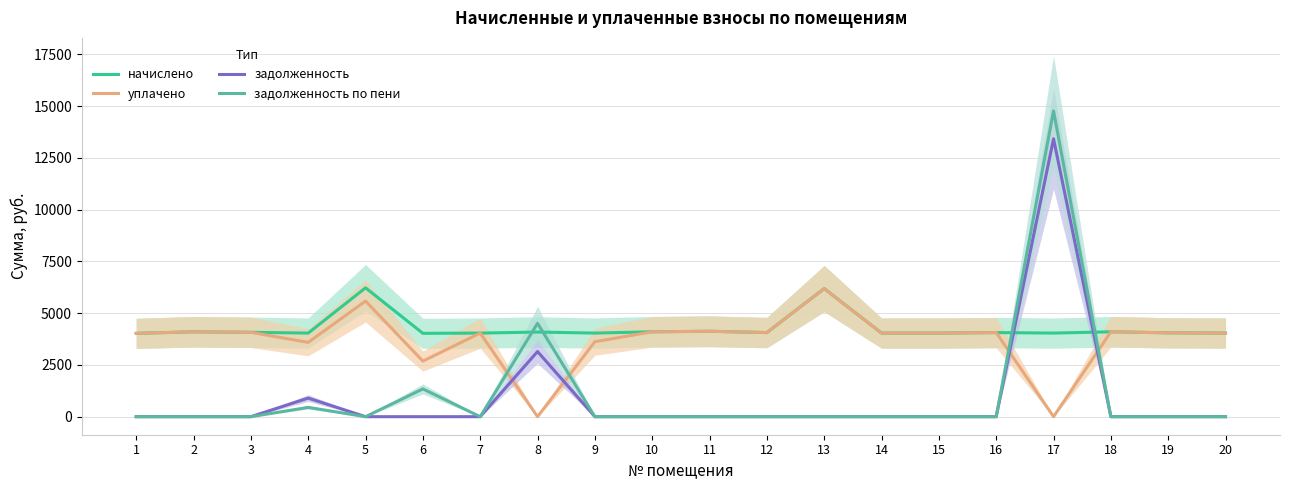

What is the value of the начислено point at the 5th from the left?

6222.4